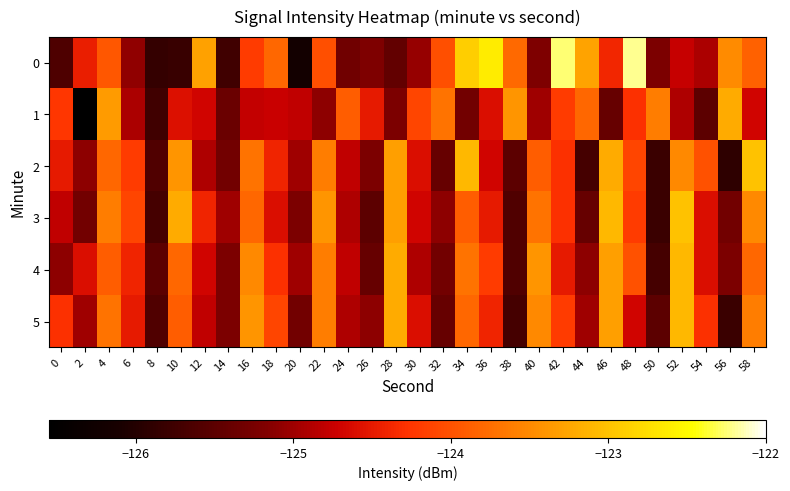

What is the difference between the highest and lowest values at 36?

2.1